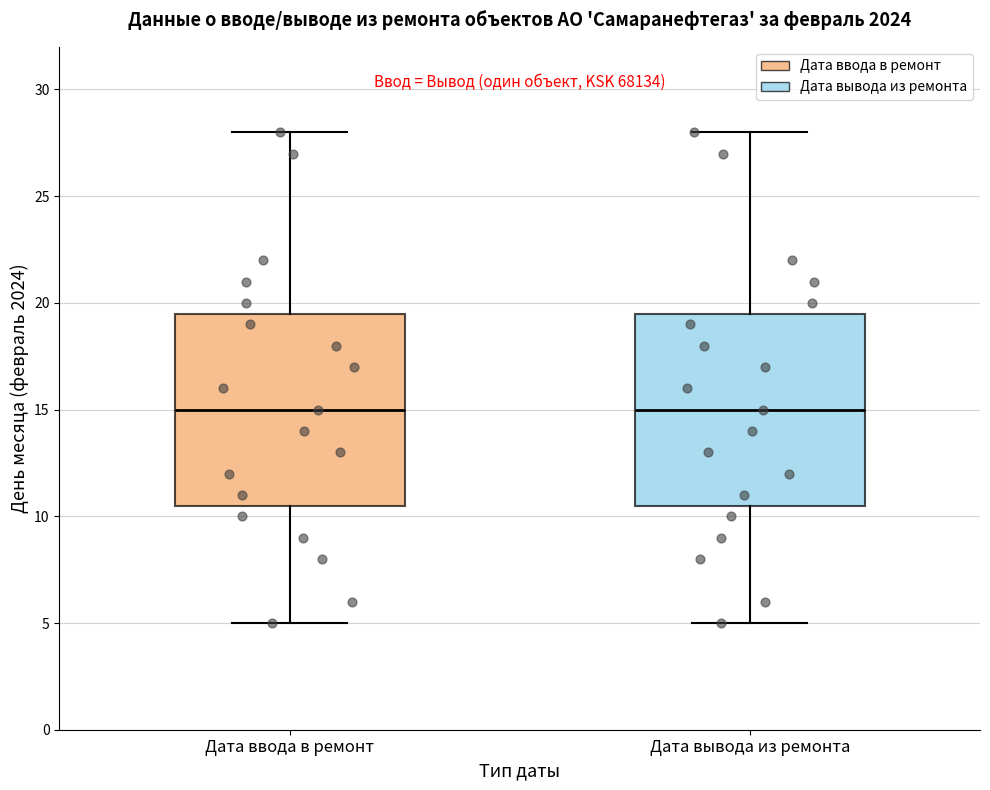

Reading left to right, transcribe this box plot: for each box, give where its median line is, the range the box spans, and where its two whiskers end, as read against the y-axis. The values are not printed on the chart, so give them approximately, as read against the axis.

Дата ввода в ремонт: median 15.0, box 10.5 to 19.5, whiskers 5.0 to 28.0
Дата вывода из ремонта: median 15.0, box 10.5 to 19.5, whiskers 5.0 to 28.0